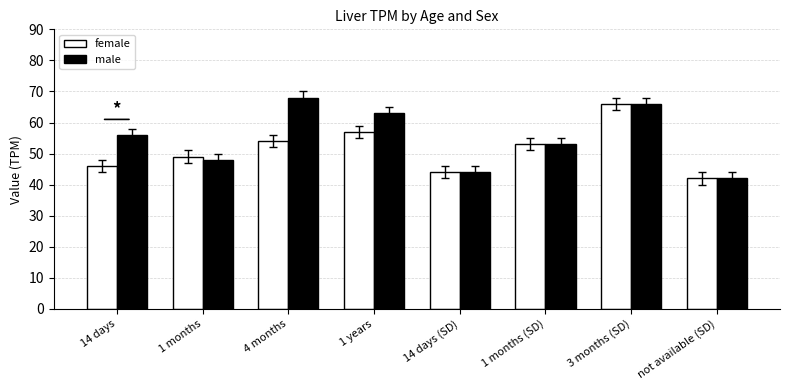

Which series has the largest total across all categories?

male